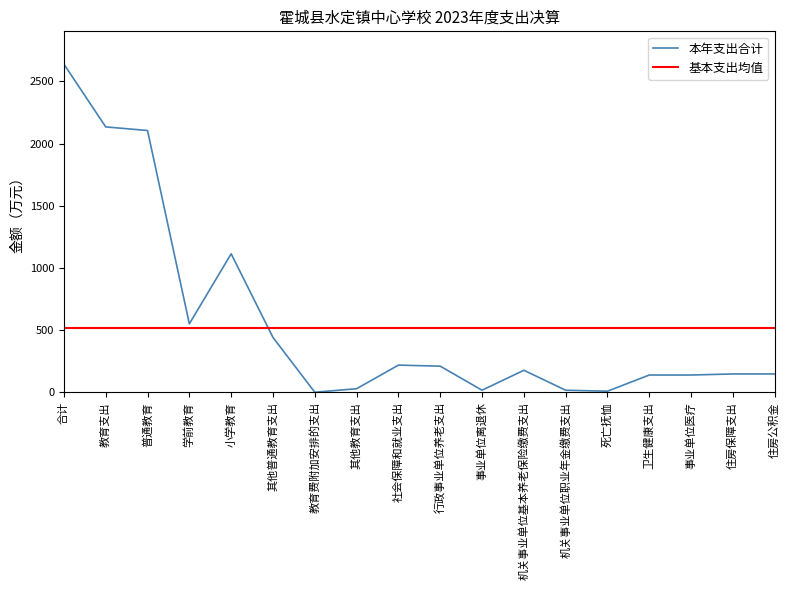

Reading right to left, what are all the values shown in this chart?

147.4	147.4	138.8	138.8	8.6	16.4	176.8	16.5	209.8	218.4	28.6	0.4	441.0	1113.3	550.2	2104.5	2133.5	2638.1